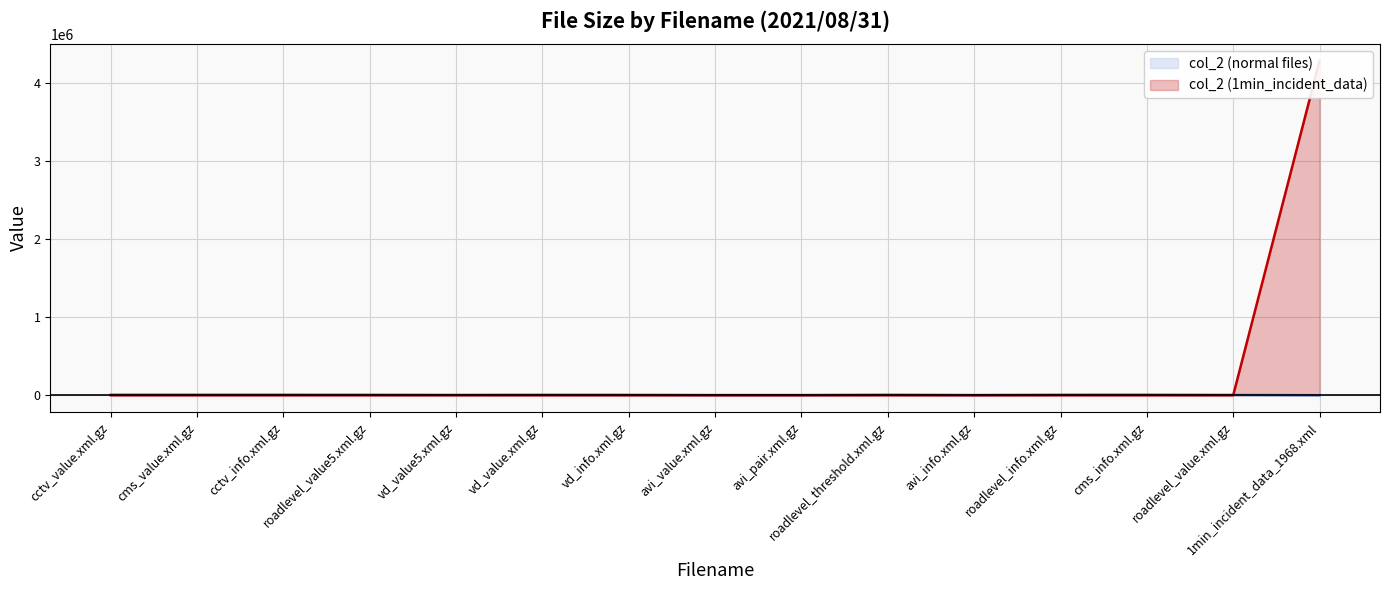

List the series in order of their peak value, lowest first.

col_2 (normal files), col_2 (1min_incident_data)